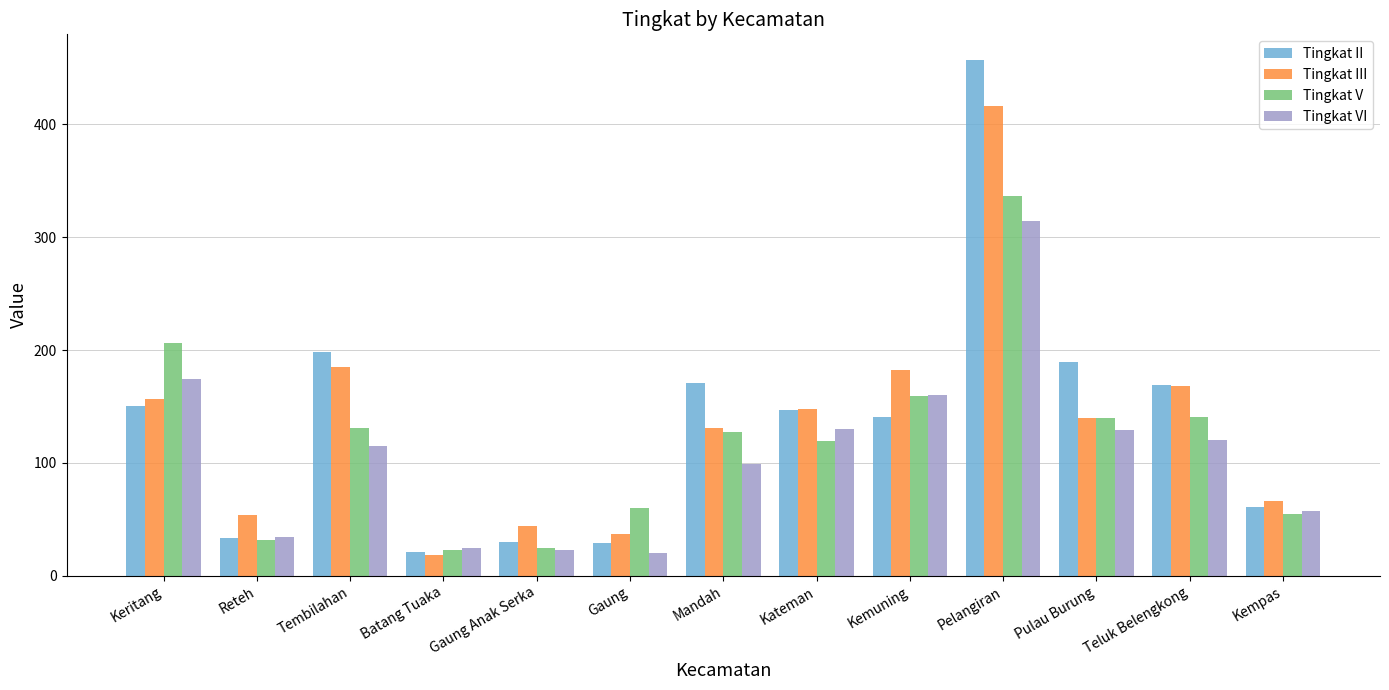

How many data points in Tingkat III are less than 140?

6